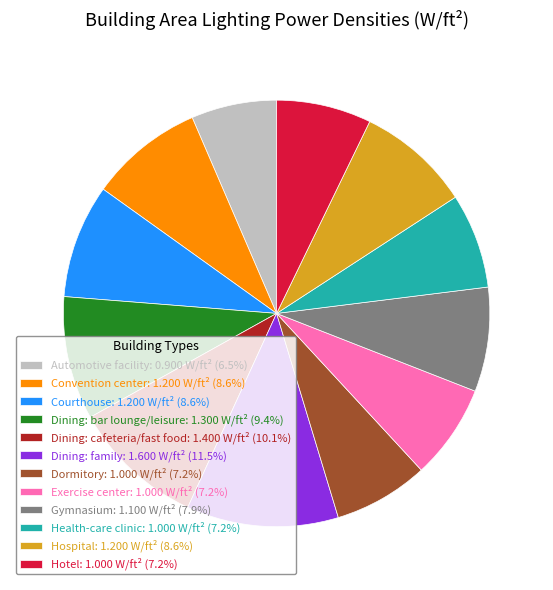

Combined, do Automotive facility: 0.900 W/ft² (6.5%) and Convention center: 1.200 W/ft² (8.6%) account for over 50%?

No